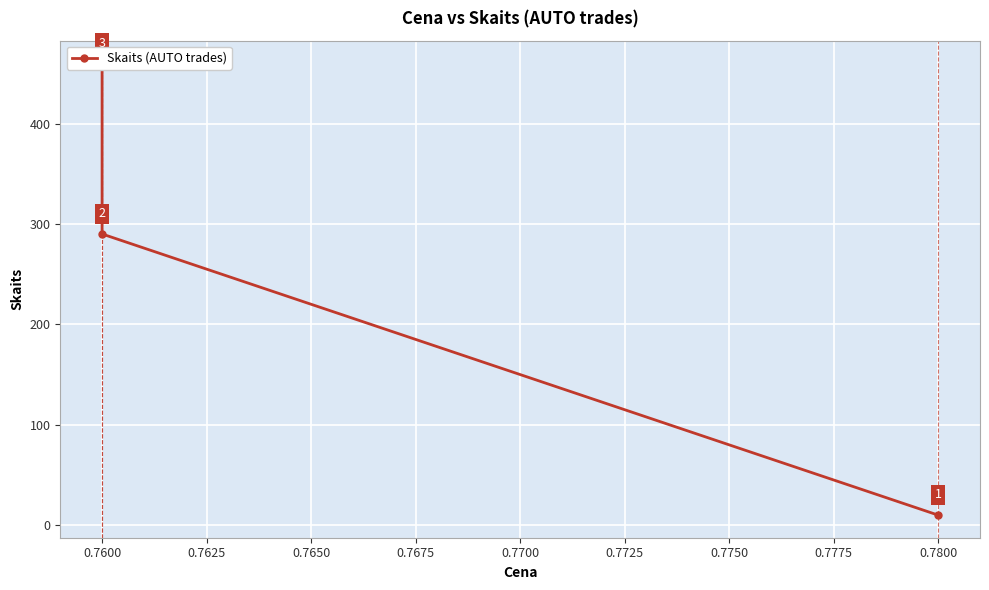

What is the difference between the second highest and minimum values?

280